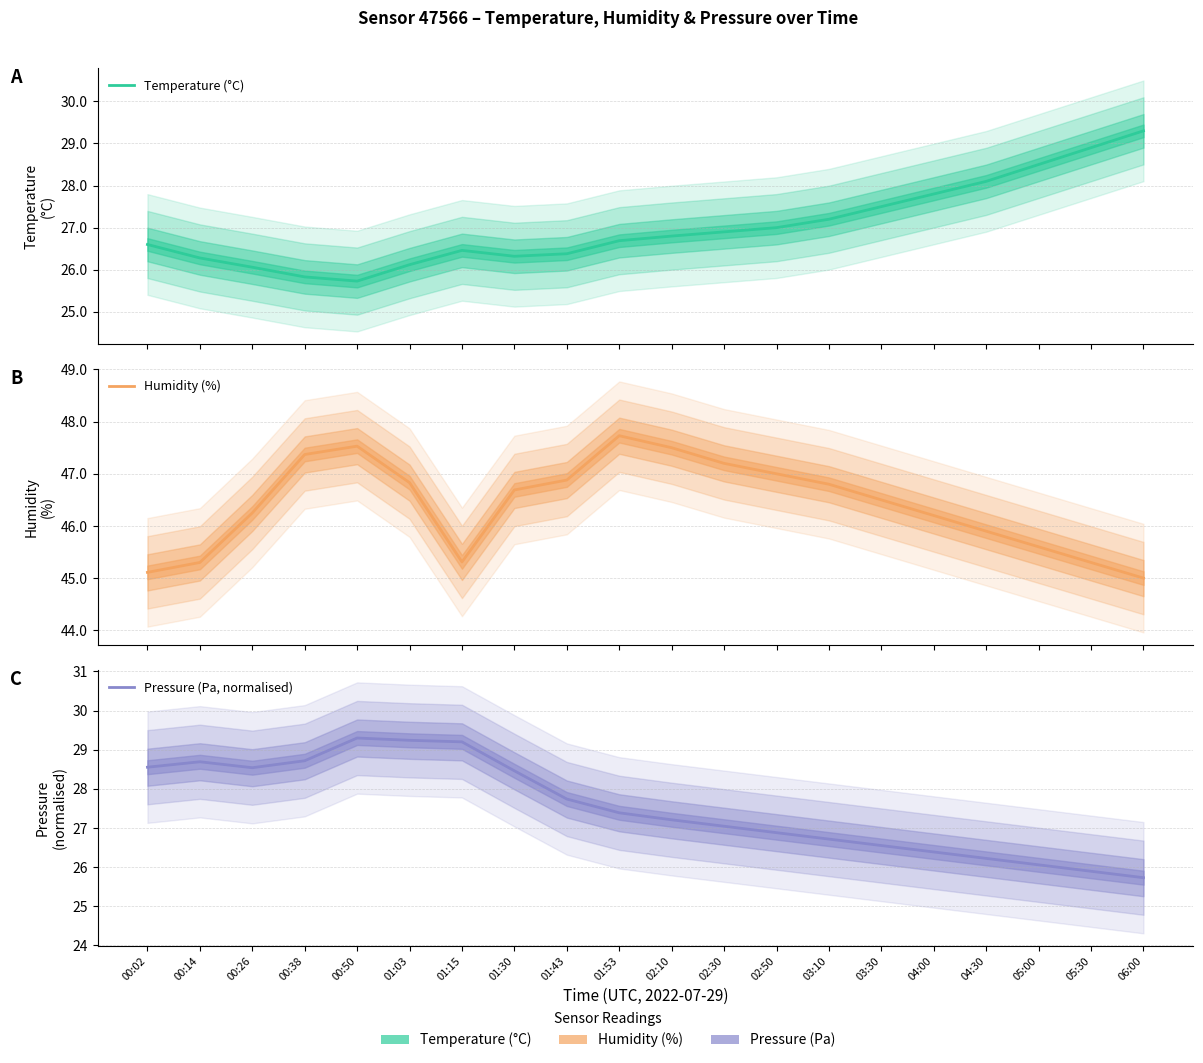

Reading right to left, list all the values displayed in this chart.

Temperature (°C): 06:00=29.3	05:30=28.9	05:00=28.5	04:30=28.1	04:00=27.8	03:30=27.5	03:10=27.2	02:50=27.0	02:30=26.9	02:10=26.8	01:53=26.7	01:43=26.4	01:30=26.3	01:15=26.5	01:03=26.1	00:50=25.7	00:38=25.8	00:26=26.1	00:14=26.3	00:02=26.6
Humidity (%): 06:00=45.0	05:30=45.3	05:00=45.6	04:30=45.9	04:00=46.2	03:30=46.5	03:10=46.8	02:50=47.0	02:30=47.2	02:10=47.5	01:53=47.7	01:43=46.9	01:30=46.7	01:15=45.3	01:03=46.8	00:50=47.5	00:38=47.4	00:26=46.2	00:14=45.3	00:02=45.1
Pressure (Pa, normalised): 06:00=25.7	05:30=25.9	05:00=26.1	04:30=26.2	04:00=26.4	03:30=26.6	03:10=26.7	02:50=26.9	02:30=27.0	02:10=27.2	01:53=27.4	01:43=27.7	01:30=28.5	01:15=29.2	01:03=29.2	00:50=29.3	00:38=28.7	00:26=28.5	00:14=28.7	00:02=28.6